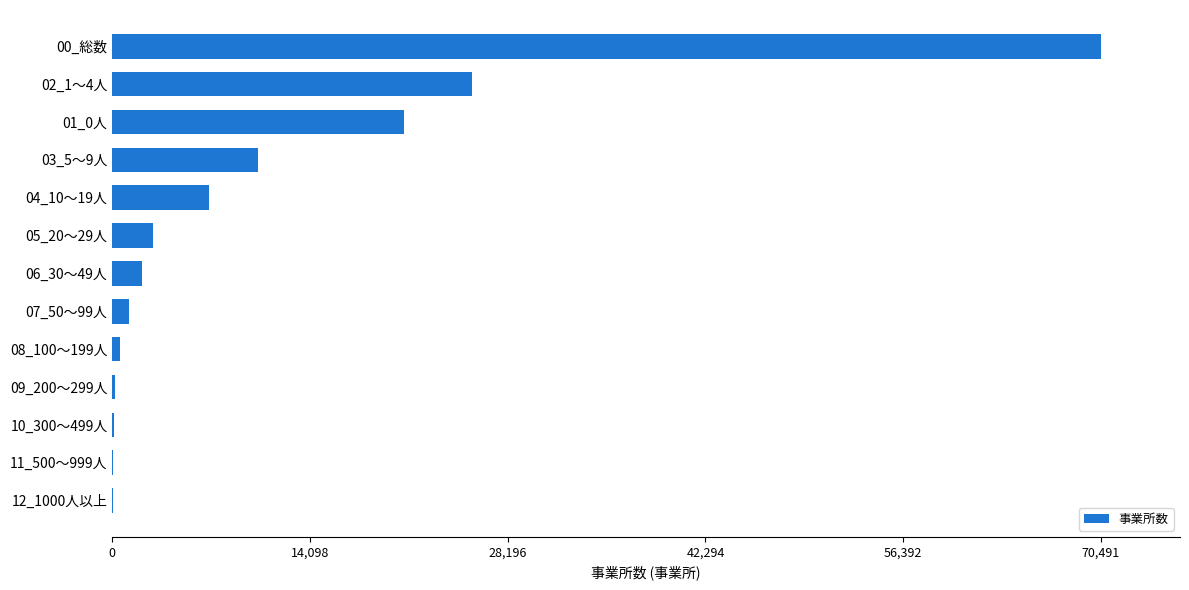

Between 03_5～9人 and 01_0人, which is larger?

01_0人